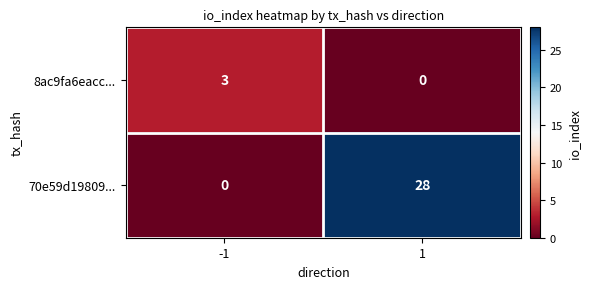

Which series changed the most between -1 and 1?

70e59d19809...